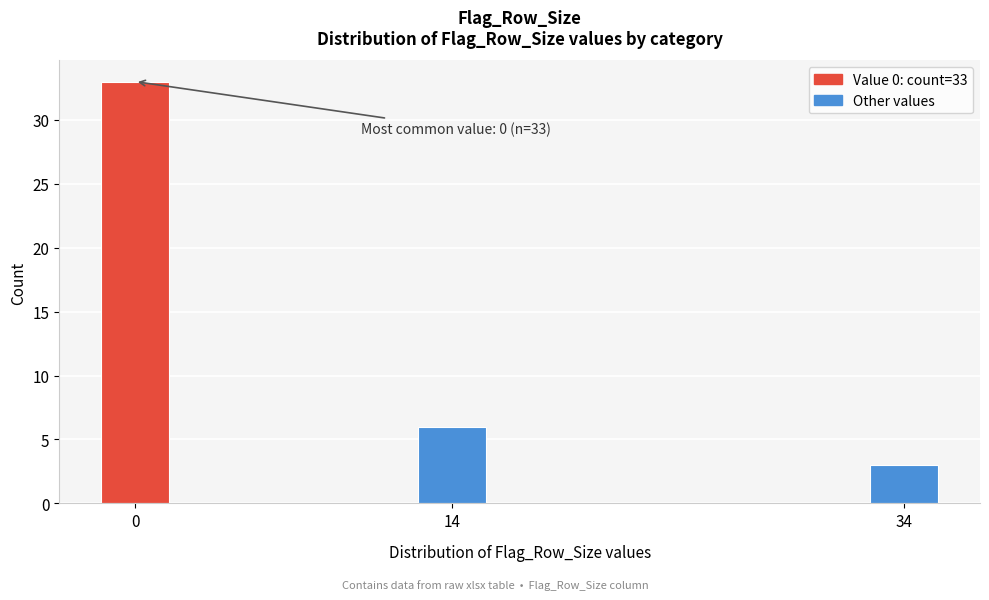

Reading left to right, list all the values displayed in this chart.

33	6	3